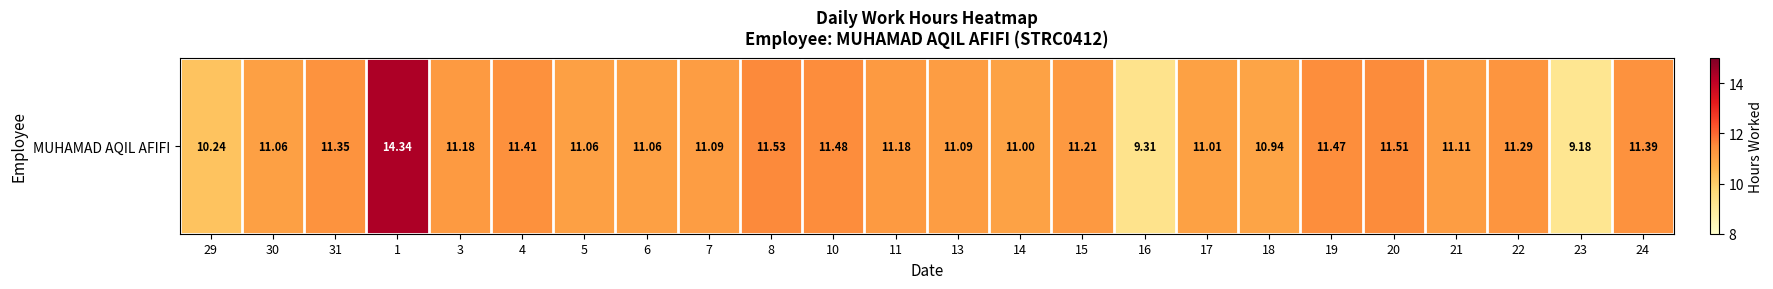

List the labels in order of value, largest first.

1, 8, 20, 10, 19, 4, 24, 31, 22, 15, 3, 11, 21, 7, 13, 30, 5, 6, 17, 14, 18, 29, 16, 23